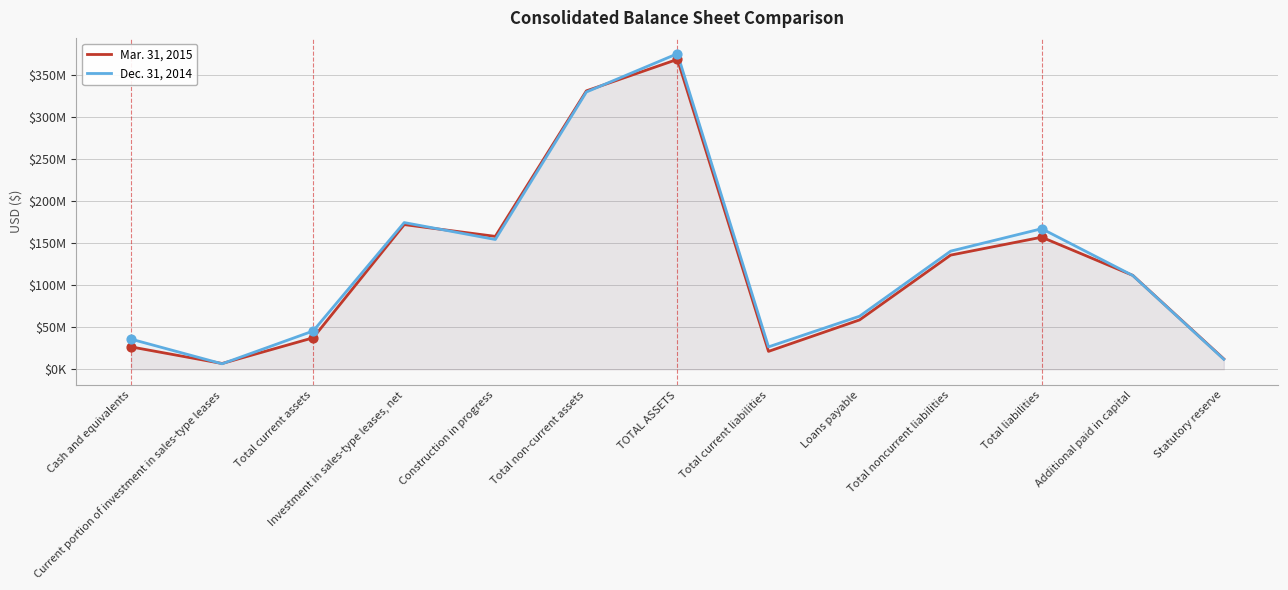

Which series has the largest total across all categories?

Dec. 31, 2014